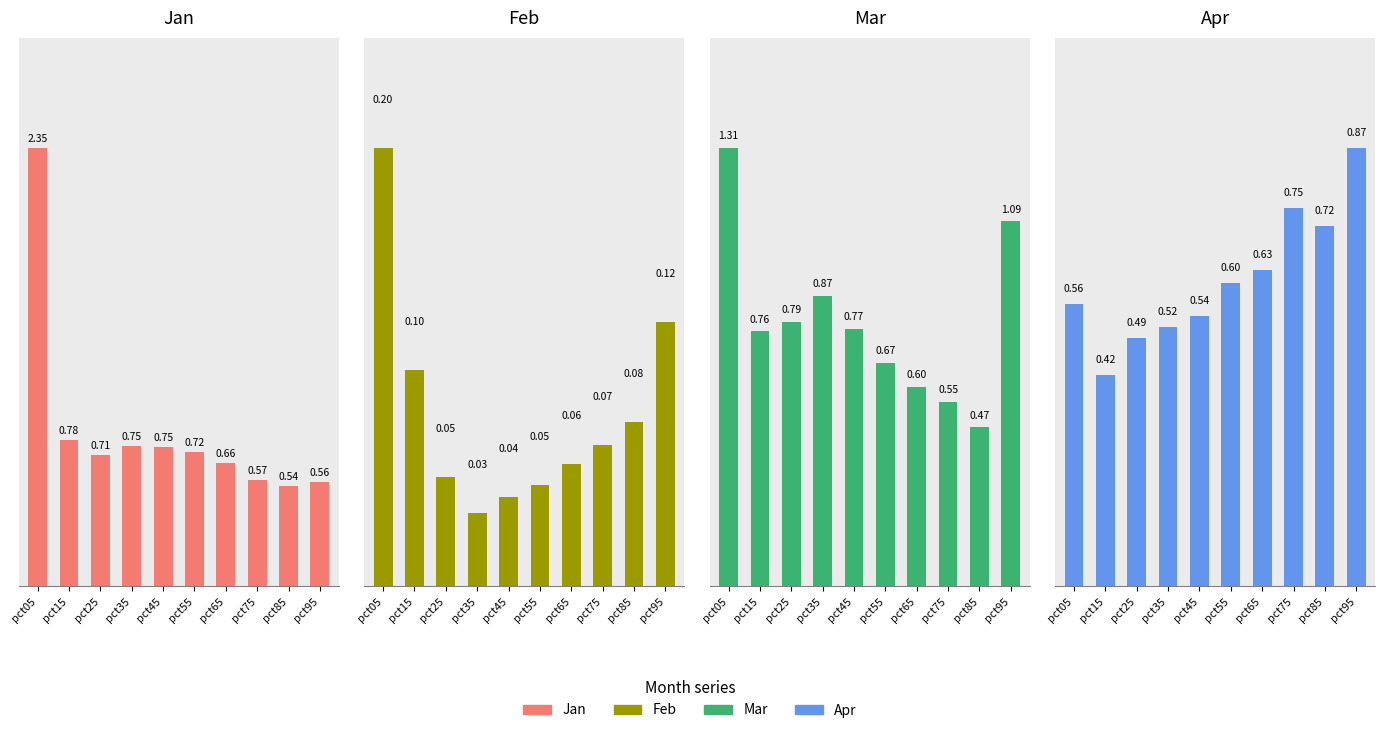

The Apr series shows 0.5 at pct45. True or false?

True